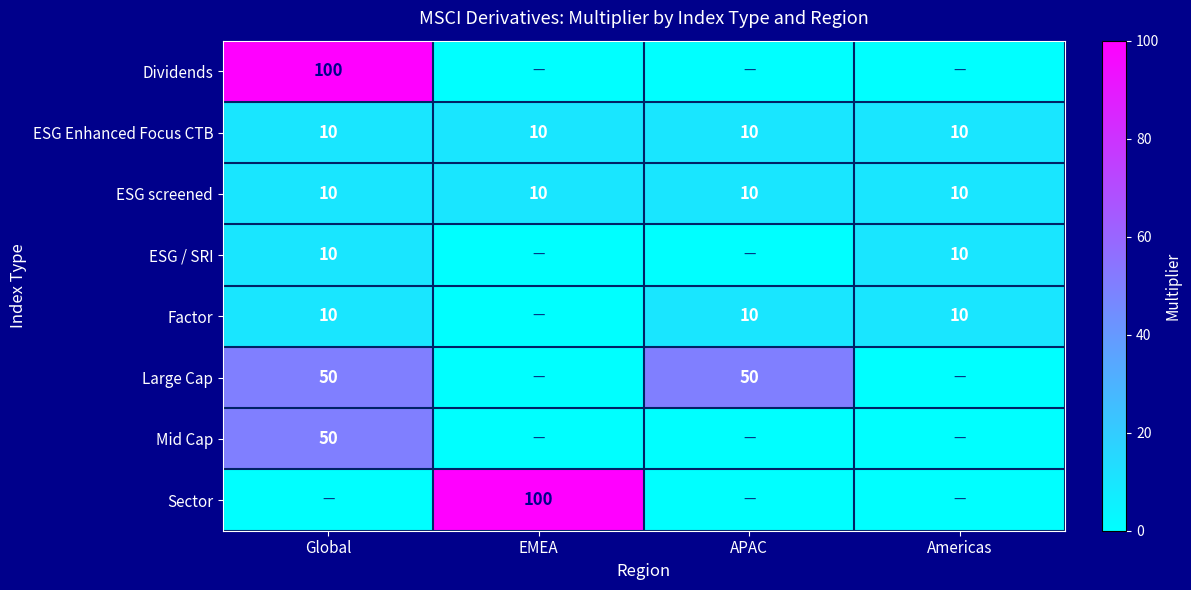

What is the average value of the ESG screened series?

10